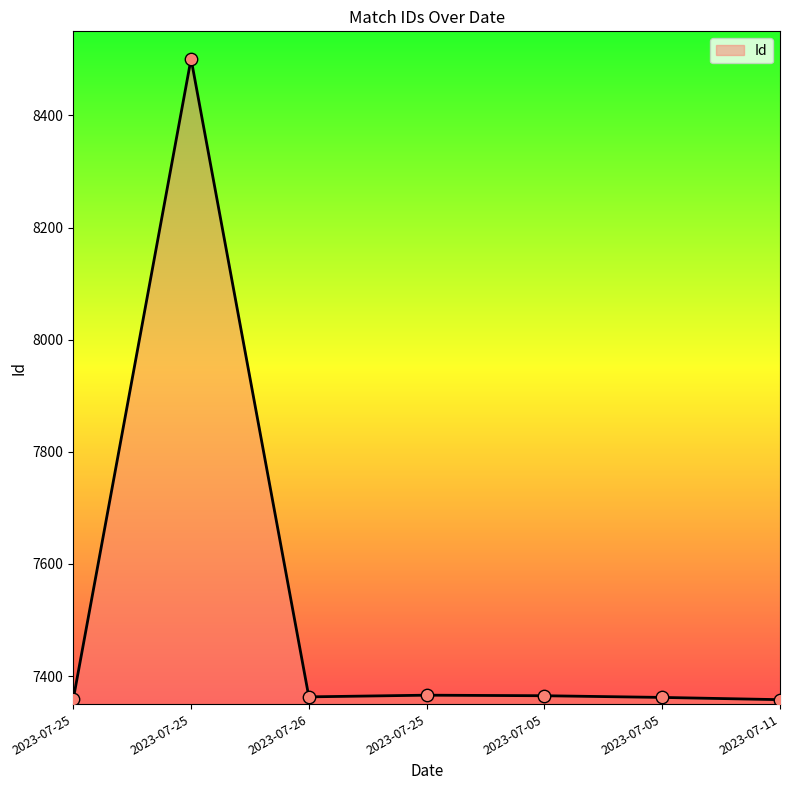

Approximately how many times larger is the value at 2023-07-26 compared to 2023-07-25?

1.0